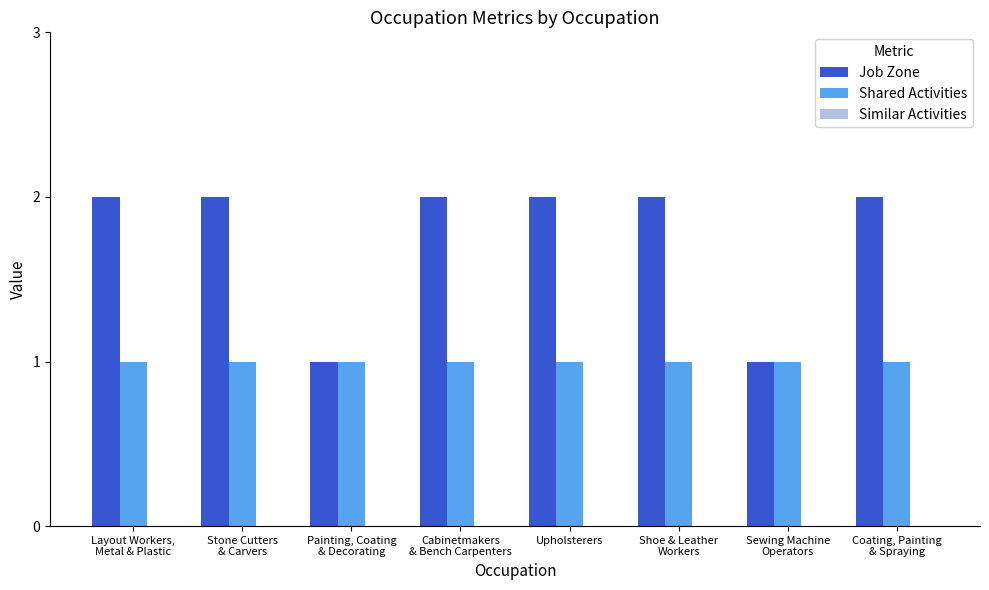

Which series has the largest range (max minus min)?

Job Zone